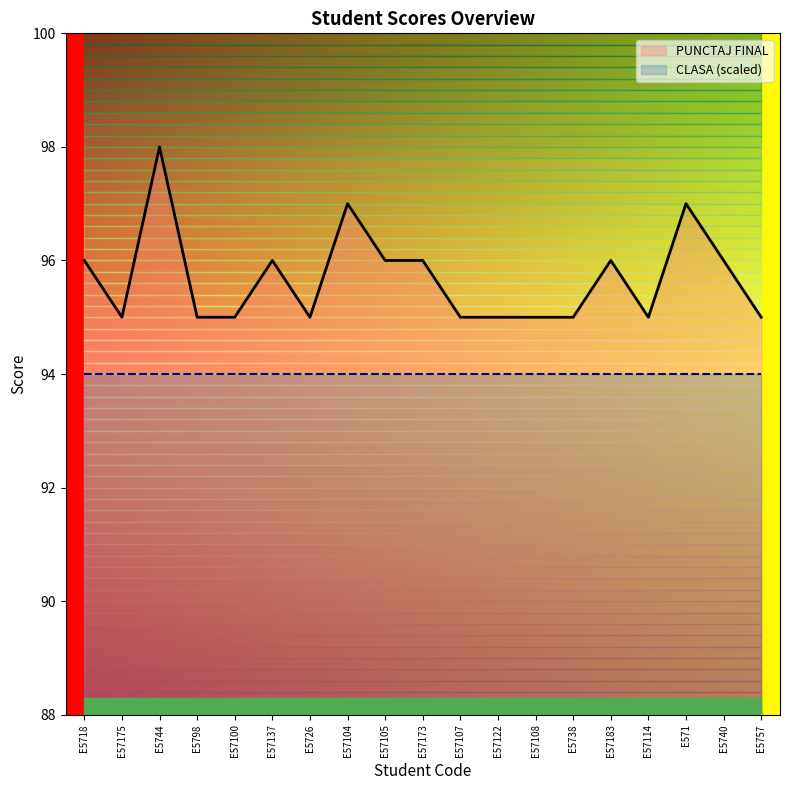

At which category does the chart reach its minimum across all series?

E57175